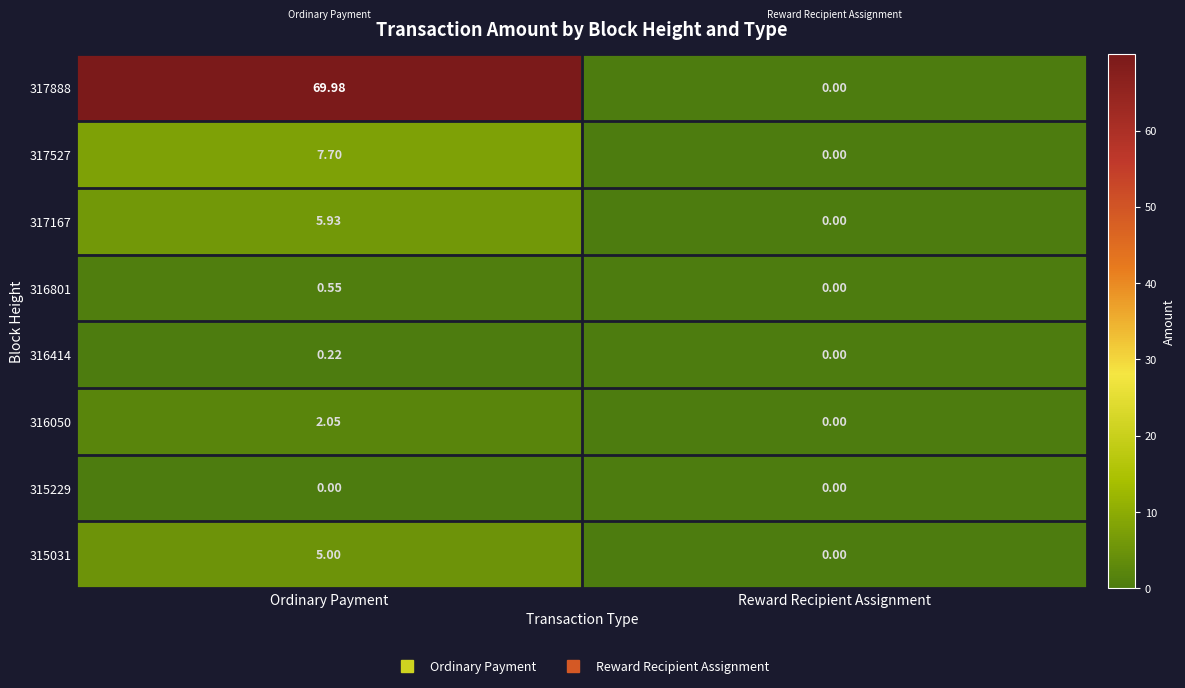

At which label is 316801 closest to 0?

Reward Recipient Assignment